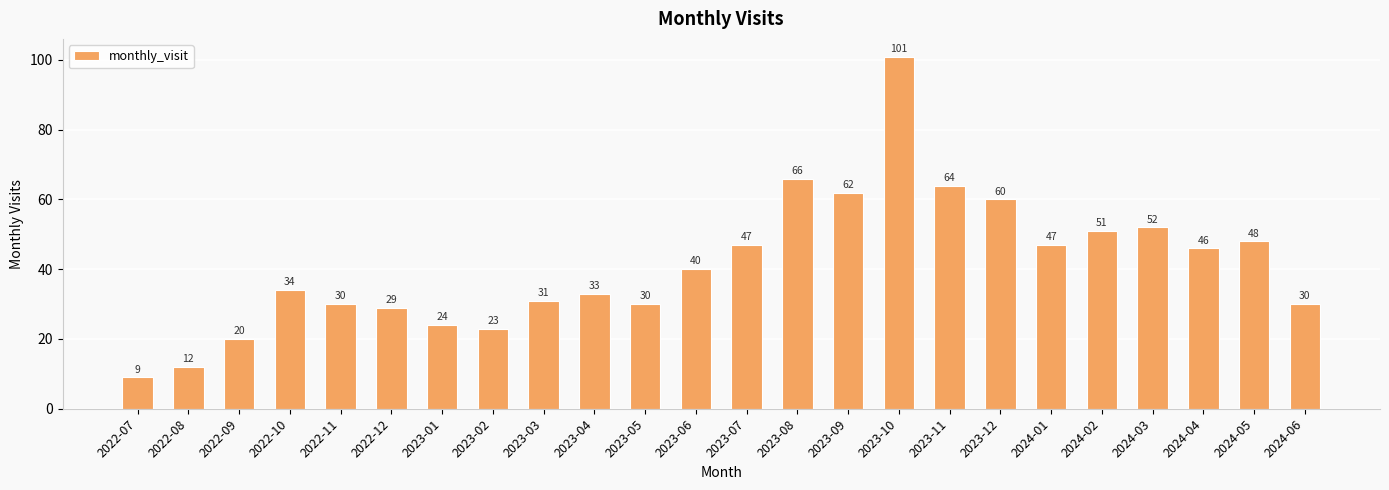

At which category does the chart reach its minimum across all series?

2022-07